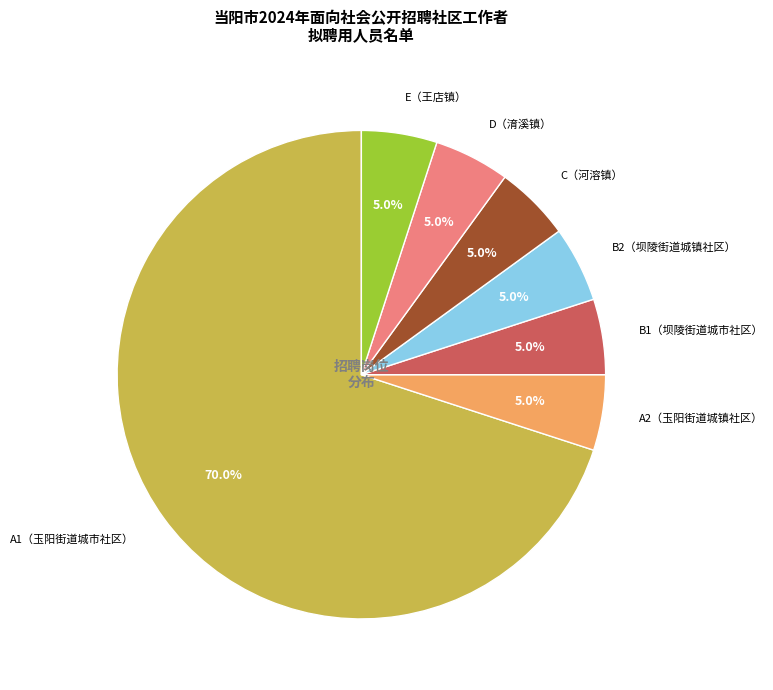

True or false: A2（玉阳街道城镇社区） accounts for 17% of the total.

False